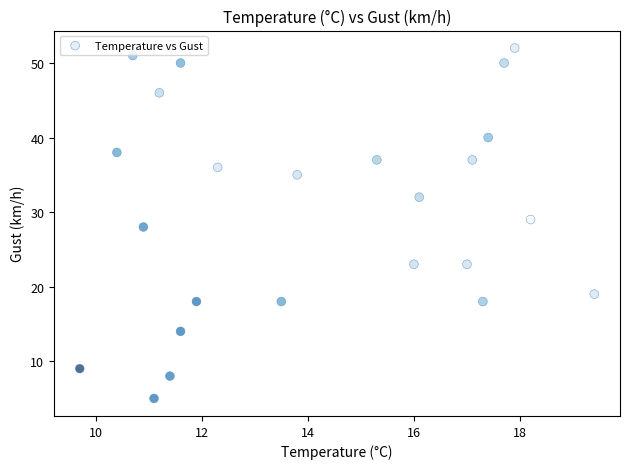

Count the number of points in this scatter plot.

24